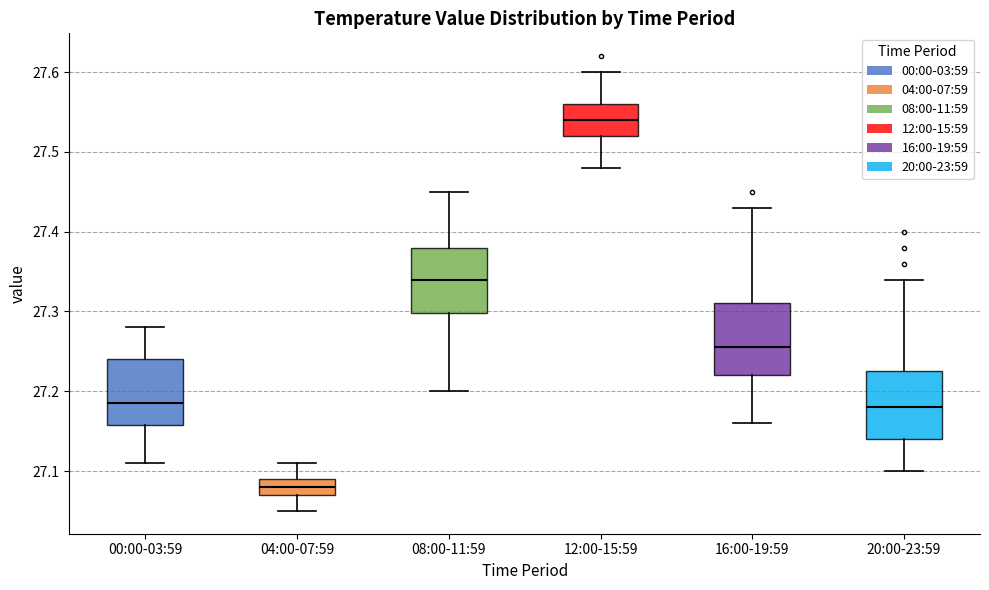

Which box has the lowest median line?

04:00-07:59